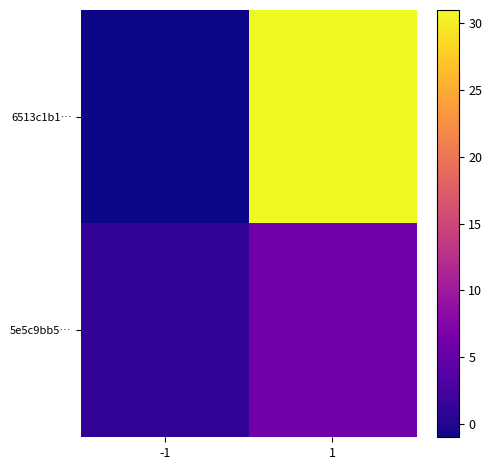

Which series has the largest total across all categories?

6513c1b1…